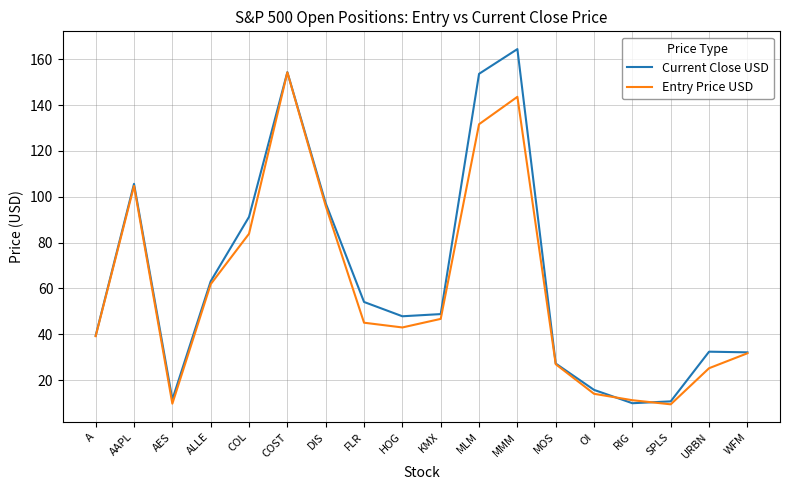

Is this an area chart (filled region under the line)?

No